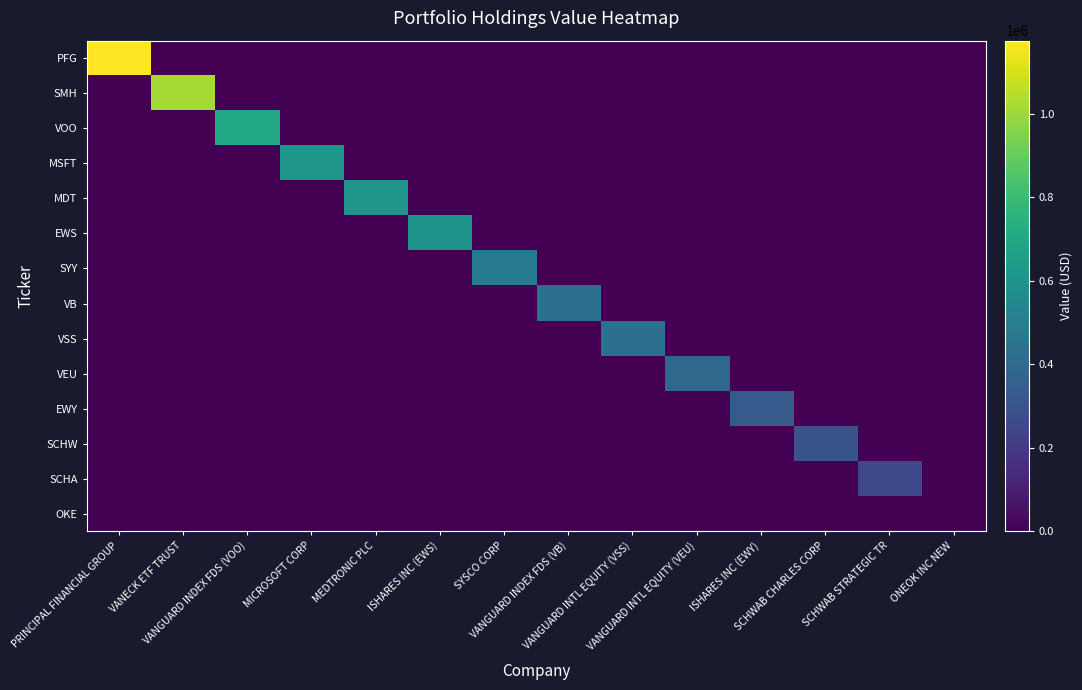

At which category does the chart reach its peak across all series?

PRINCIPAL FINANCIAL GROUP